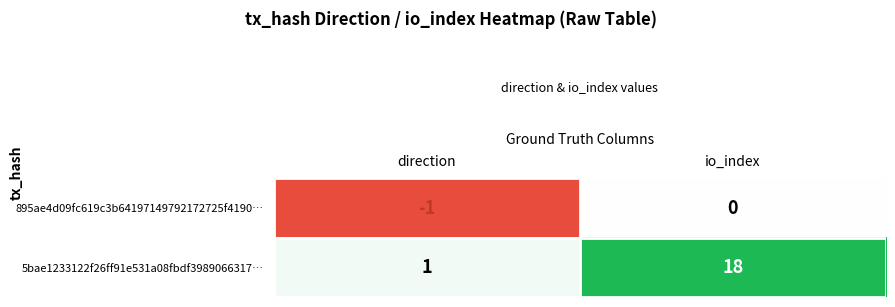

Between direction and io_index, which series saw the biggest shift?

5bae1233122f26ff91e531a08fbdf3989066317…